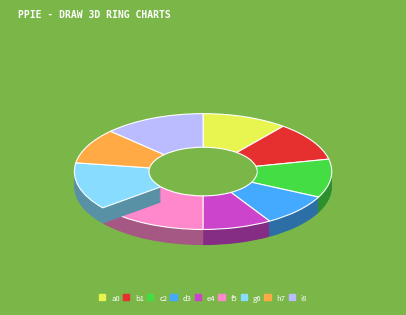

Is the sum of hole_6 and hole_9 greater than half?

No